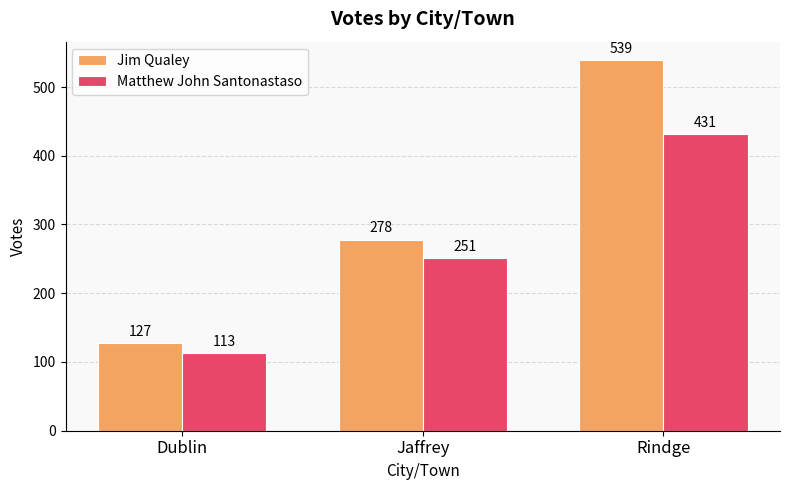

Does the chart contain any negative values?

No